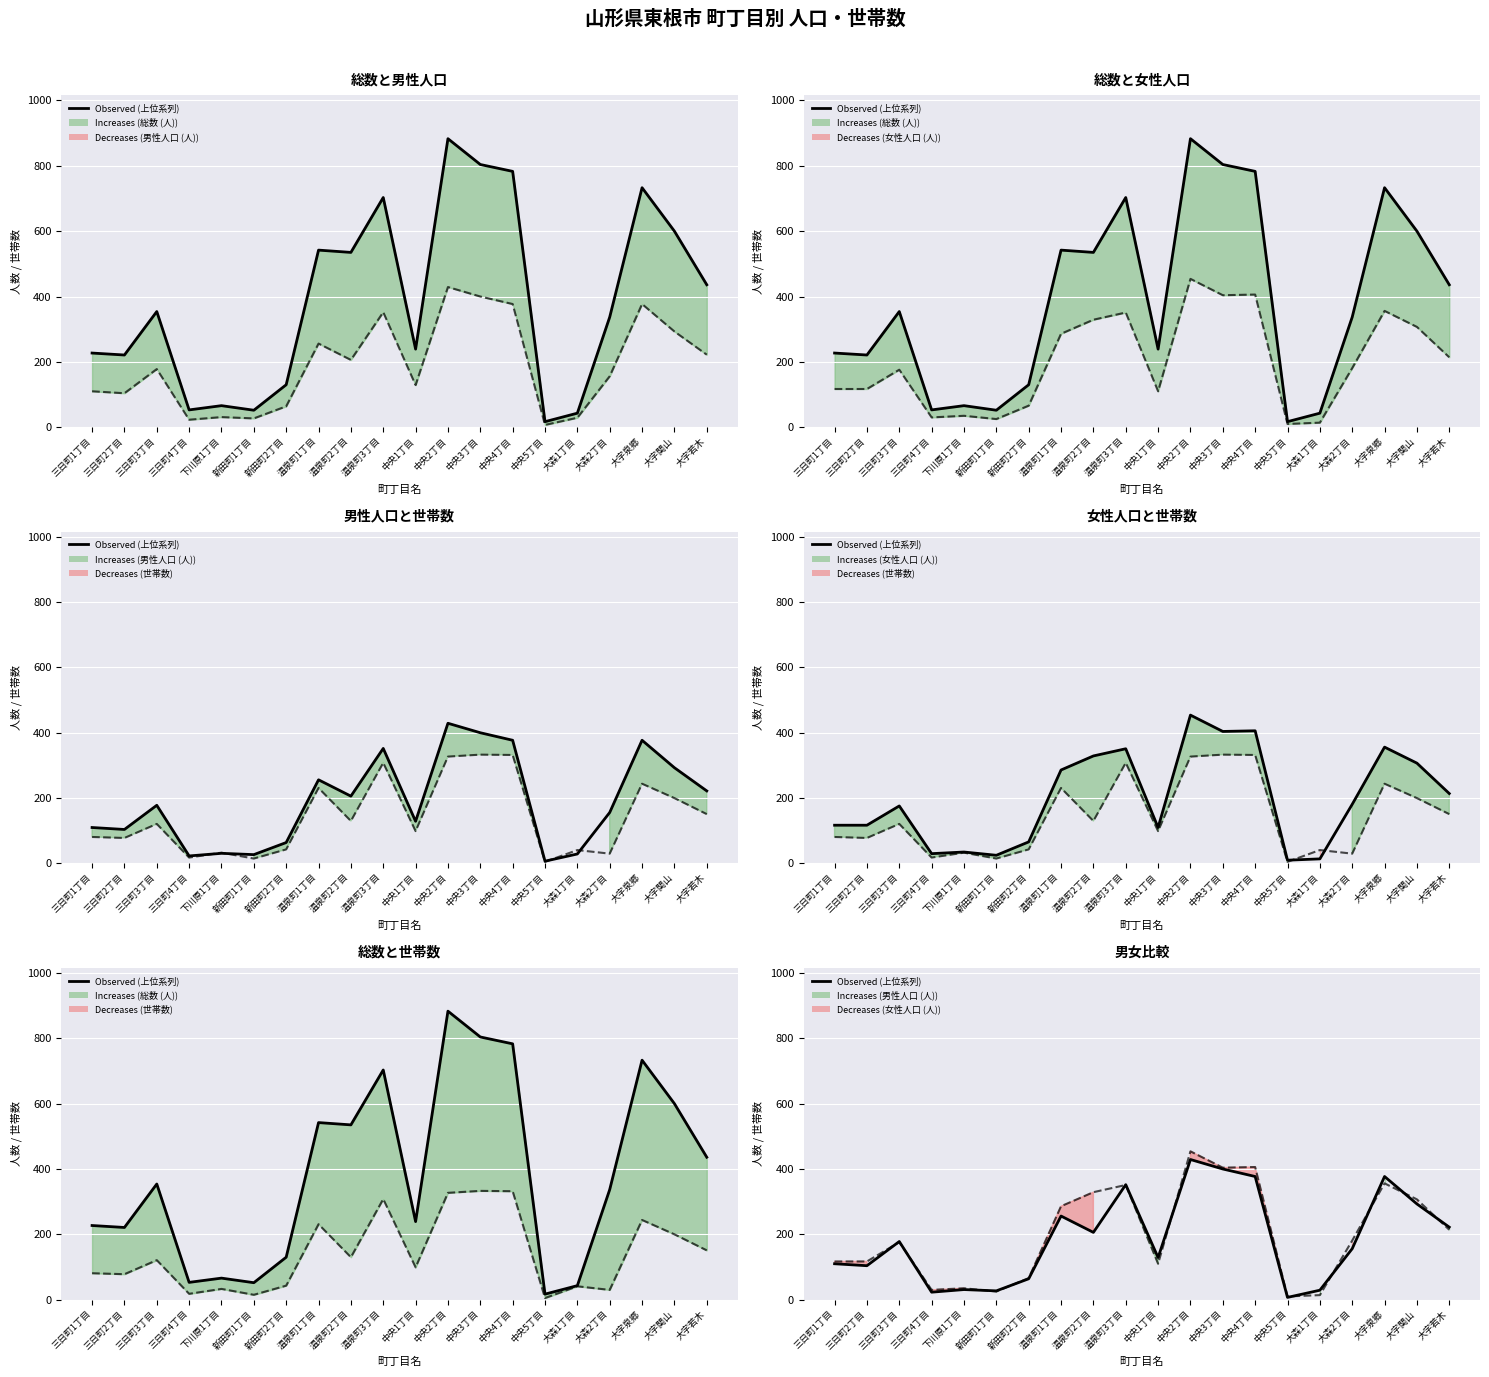

Is the value of 男性人口 (人) at 温泉町1丁目 greater than the value of 世帯数 at 三日町3丁目?

Yes